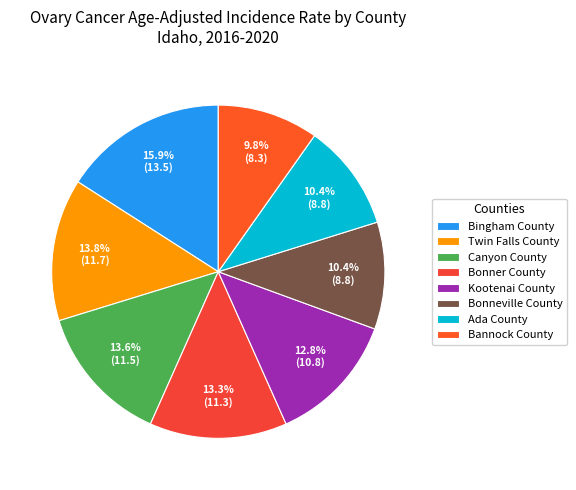

What is the ratio of the value at Ada County to the value at Kootenai County?

0.8